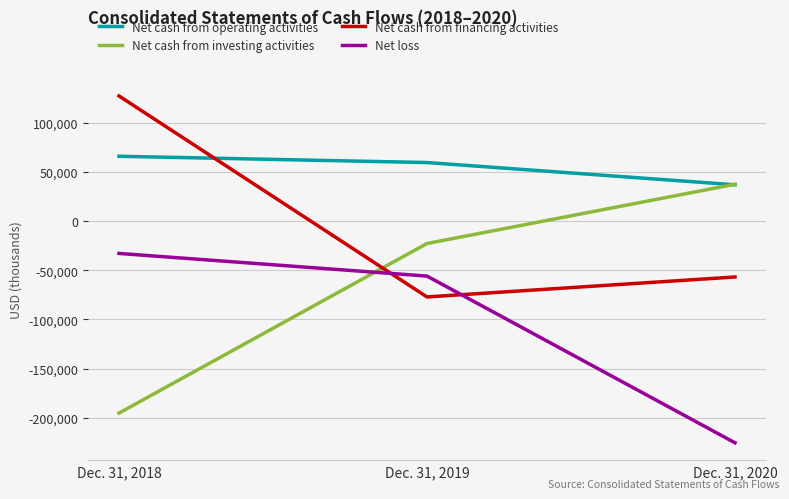

How many distinct data groups are displayed?

4